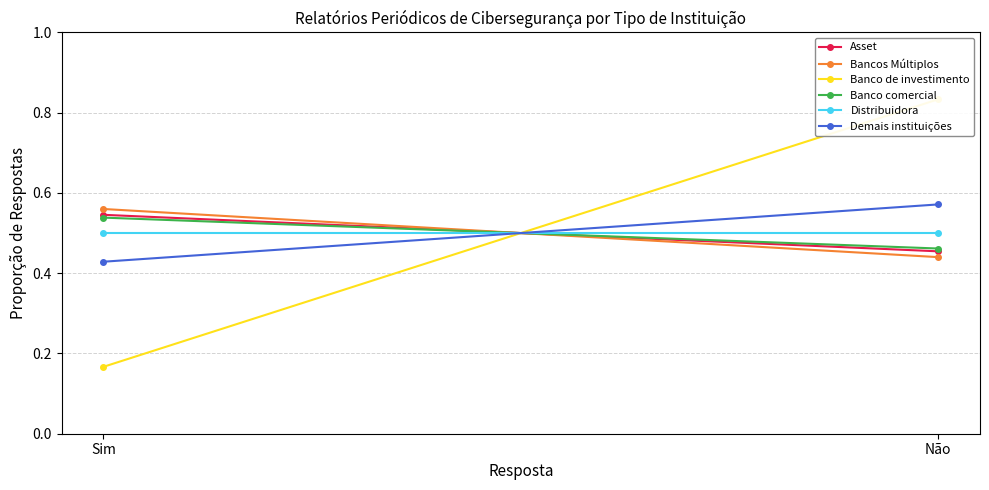

Between Sim and Não, which is larger?

Sim